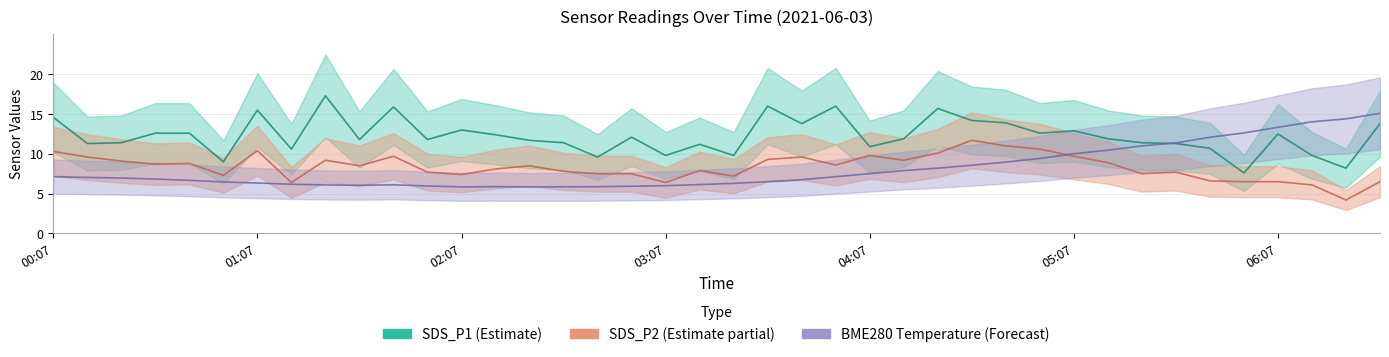

What is the average value of the BME280_temperature series?

8.2